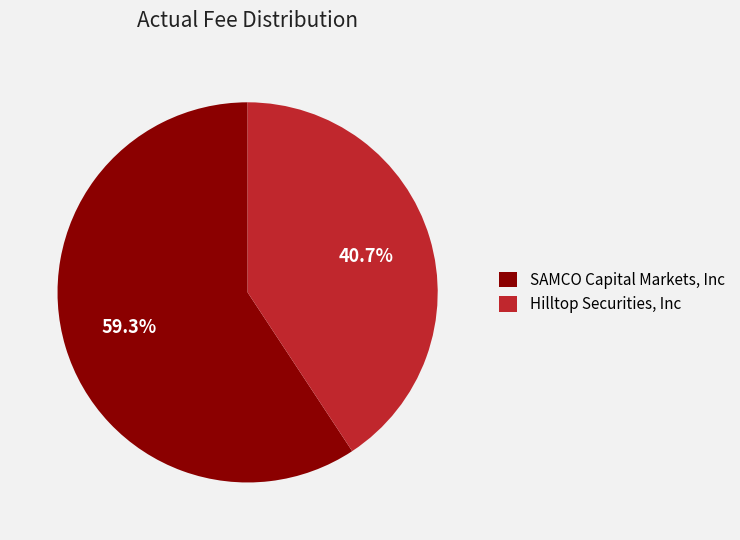

Between SAMCO Capital Markets, Inc and Hilltop Securities, Inc, which is larger?

SAMCO Capital Markets, Inc